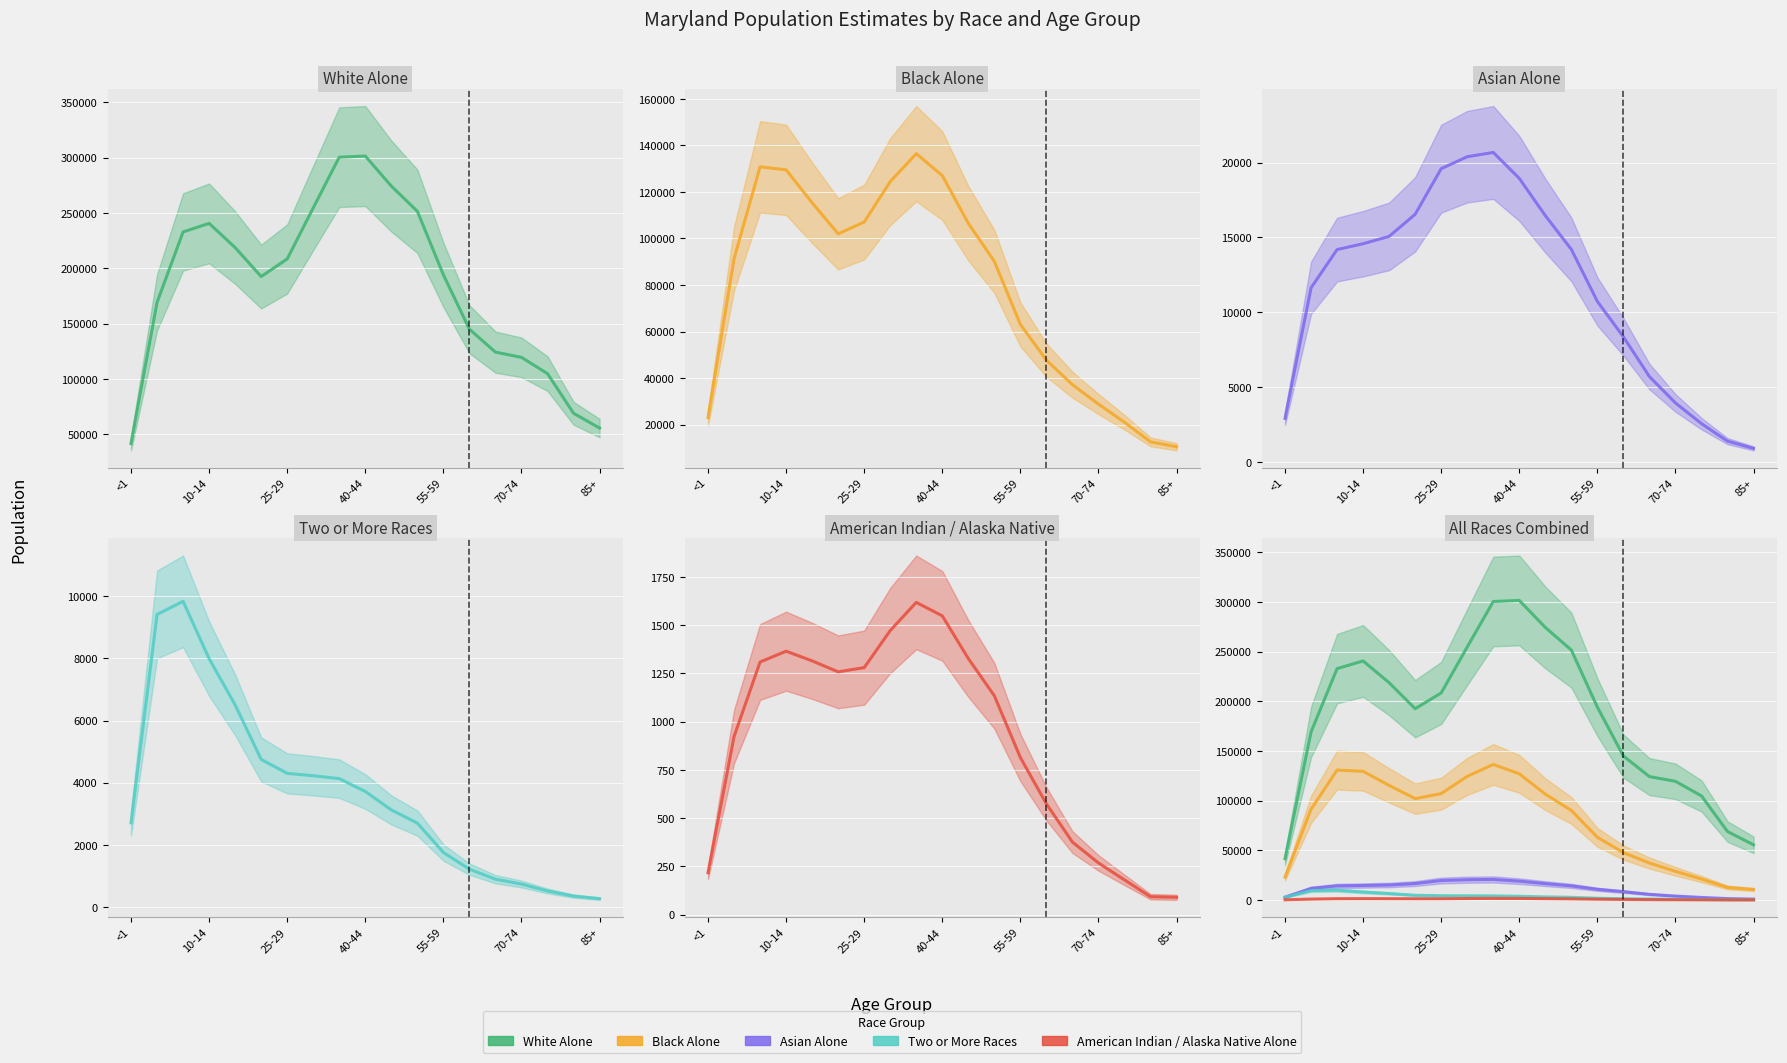

What are all the series names shown in the legend?

White Alone, Black Alone, Asian Alone, Two or More Races, American Indian / Alaska Native Alone